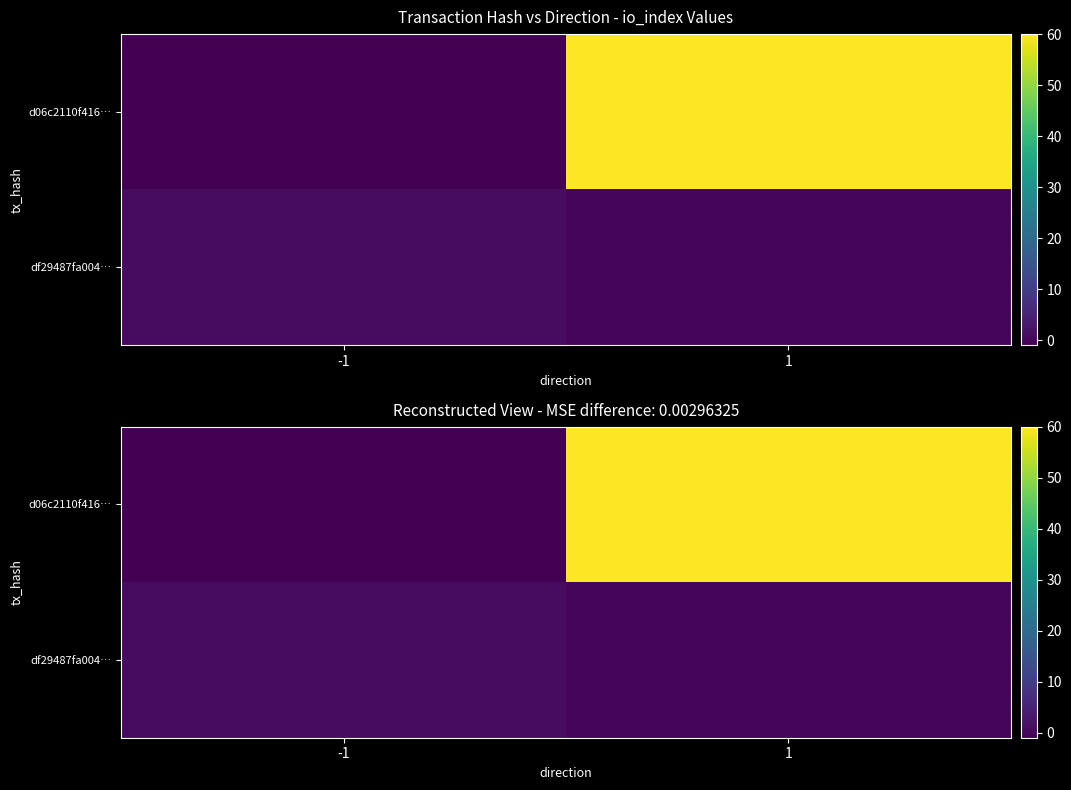

What is the difference between the df29487fa004… values at 1 and -1?

1